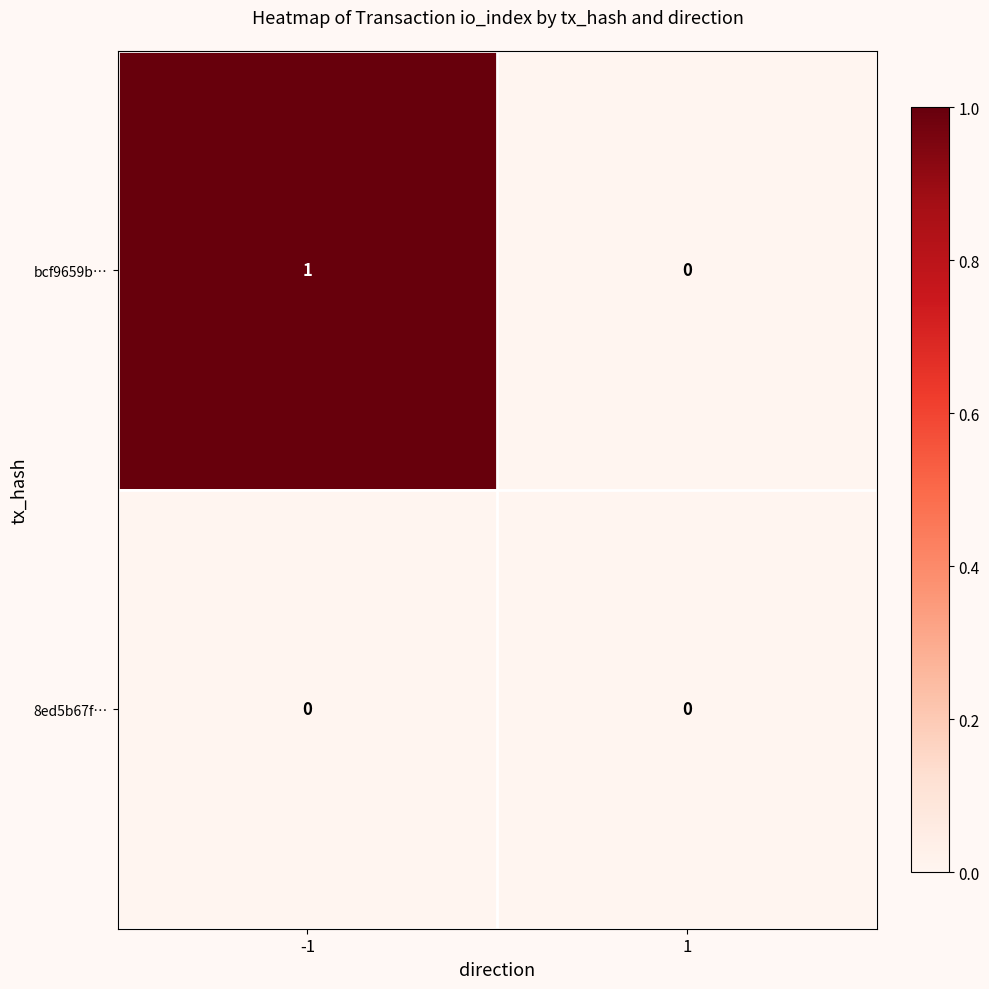

Reading right to left, extract all data points from this chart.

bcf9659b…: 0	1
8ed5b67f…: 0	0